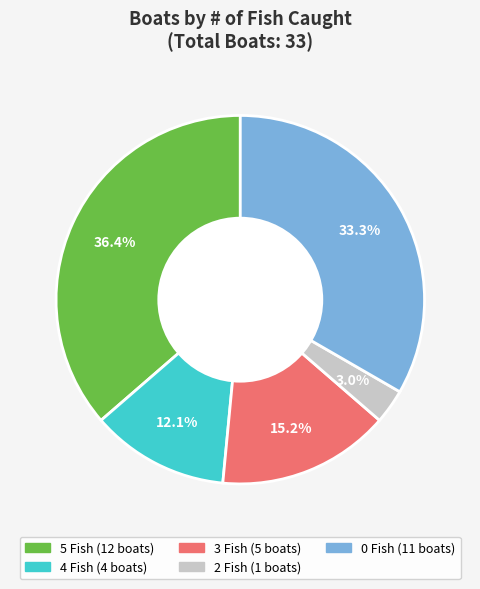

Is there any slice that represents more than half of the pie?

No